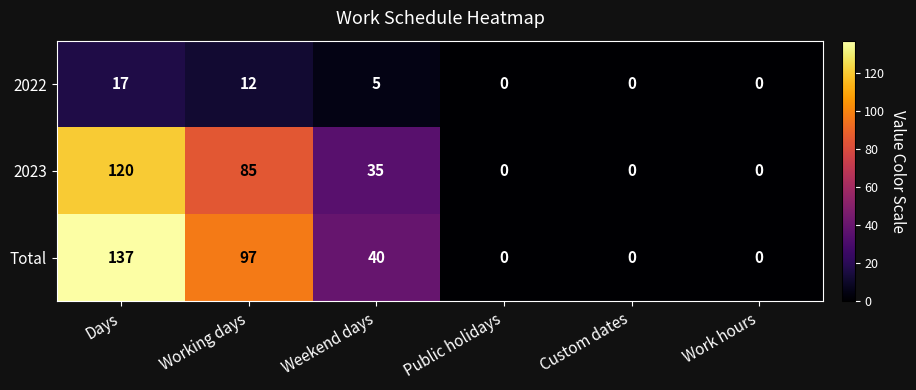

Reading right to left, what are all the values shown in this chart?

2022: Work hours=0	Custom dates=0	Public holidays=0	Weekend days=5	Working days=12	Days=17
2023: Work hours=0	Custom dates=0	Public holidays=0	Weekend days=35	Working days=85	Days=120
Total: Work hours=0	Custom dates=0	Public holidays=0	Weekend days=40	Working days=97	Days=137